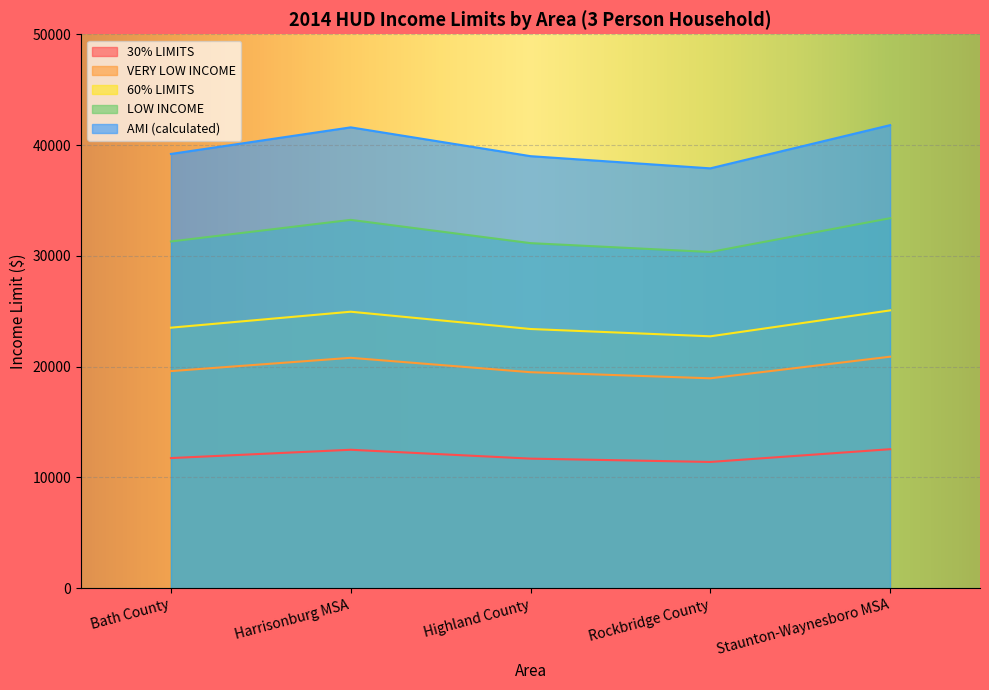

What is the difference between the maximum and minimum values in the 60% LIMITS series?

2340